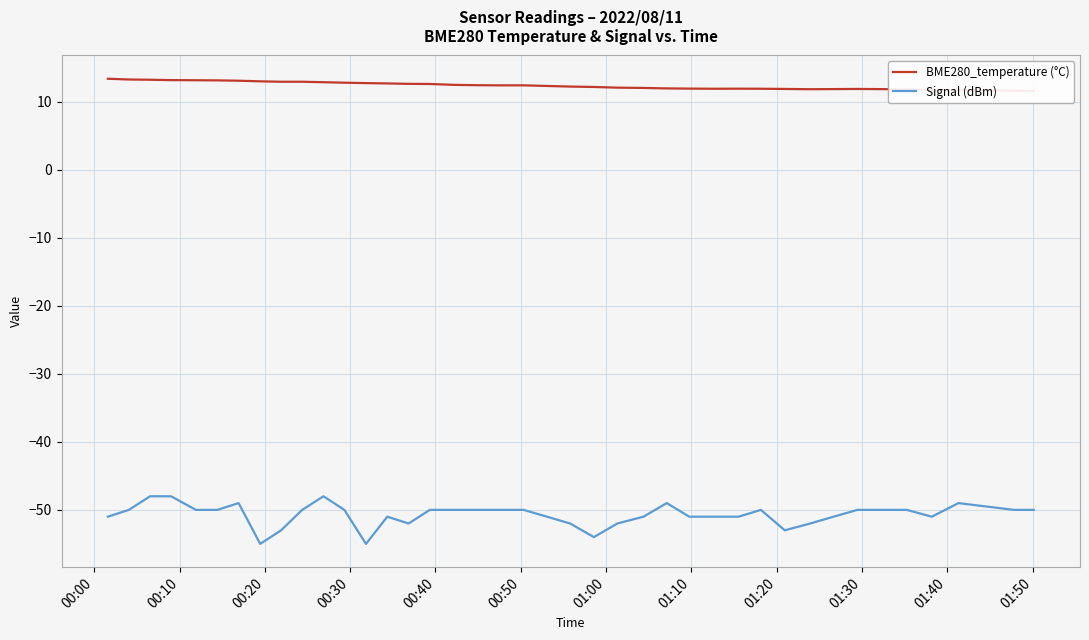

What is the minimum value for Signal (dBm)?

-55